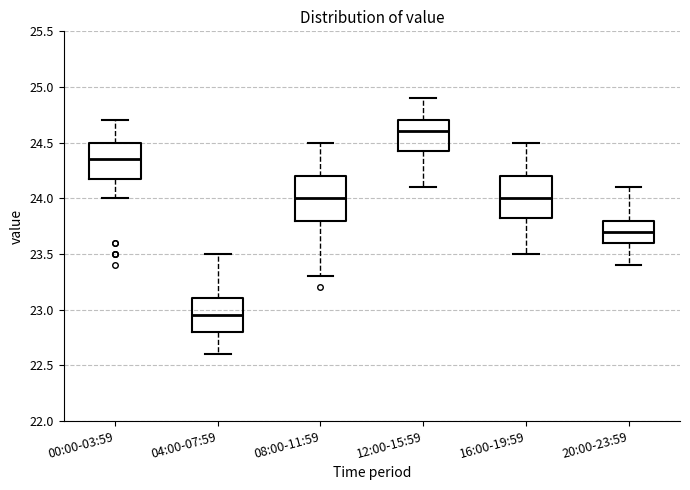

Reading left to right, read every box against the y-axis: the position of its median line, the range the box covers, and the ends of its whiskers. The values are not printed on the chart, so give them approximately, as read against the axis.

00:00-03:59: median 24.35, box 24.20 to 24.50, whiskers 24.00 to 24.70
04:00-07:59: median 22.95, box 22.80 to 23.10, whiskers 22.60 to 23.50
08:00-11:59: median 24.00, box 23.80 to 24.20, whiskers 23.30 to 24.50
12:00-15:59: median 24.60, box 24.45 to 24.70, whiskers 24.10 to 24.90
16:00-19:59: median 24.00, box 23.85 to 24.20, whiskers 23.50 to 24.50
20:00-23:59: median 23.70, box 23.60 to 23.80, whiskers 23.40 to 24.10